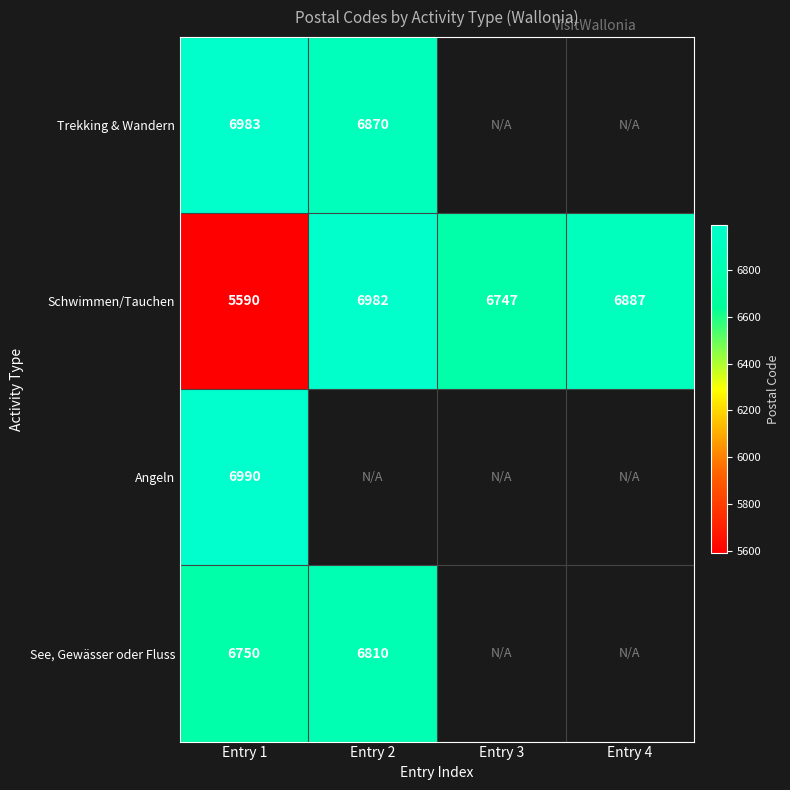

At which category is the sum across all series the highest?

Entry 1